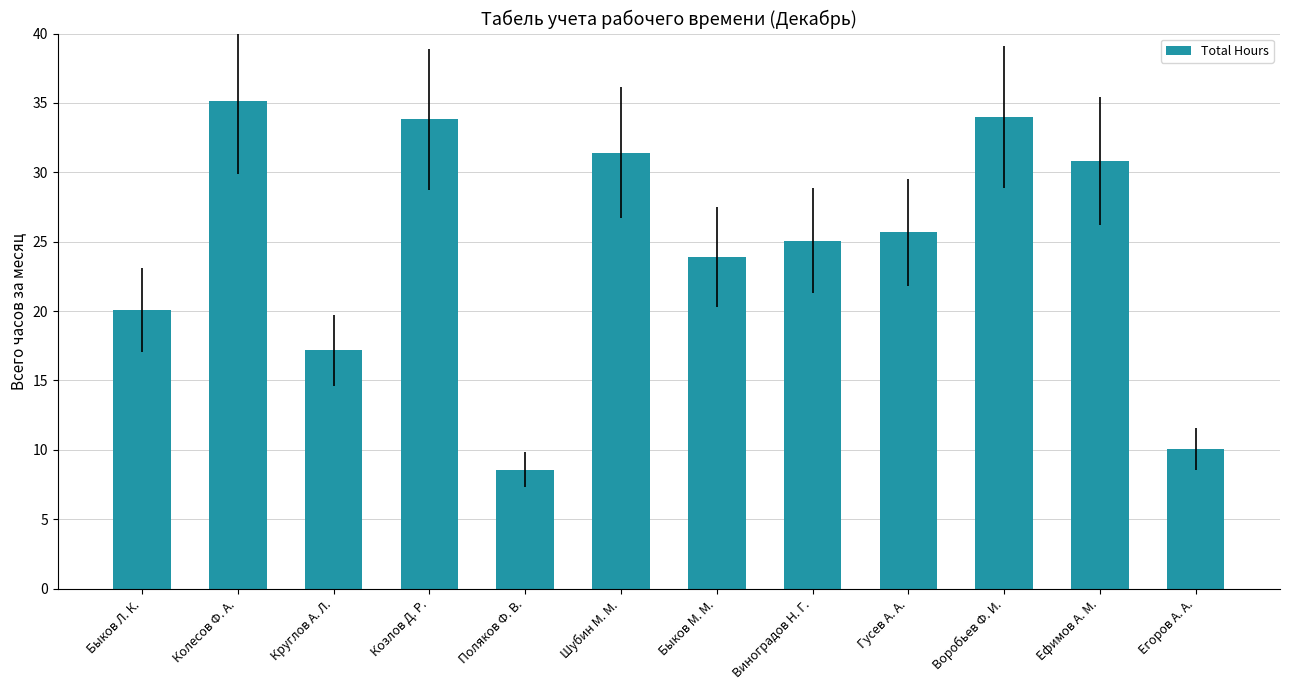

Read the value at Воробьев Ф. И..

34.0